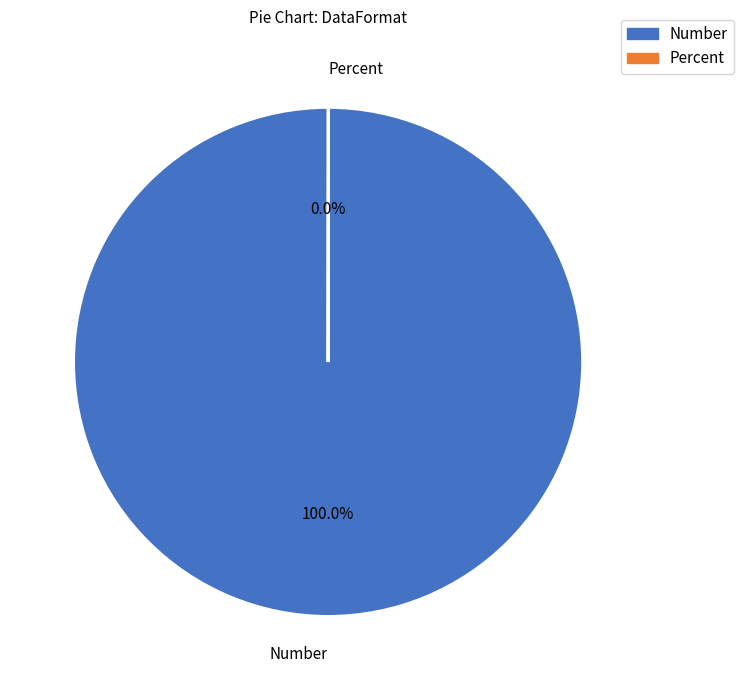

Does Number account for over 50% of the chart?

Yes